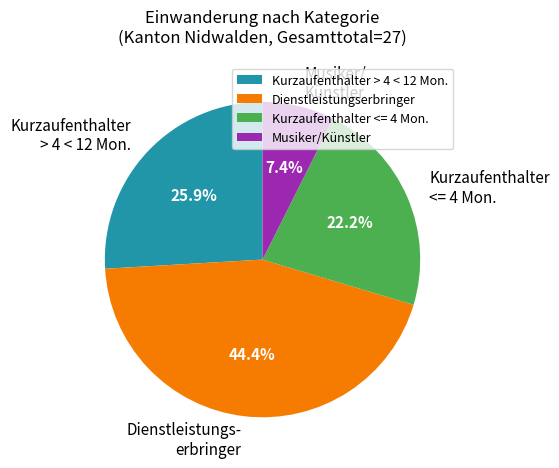

What is the total percentage of Dienstleistungs- erbringer and Kurzaufenthalter <= 4 Mon.?

66.7%